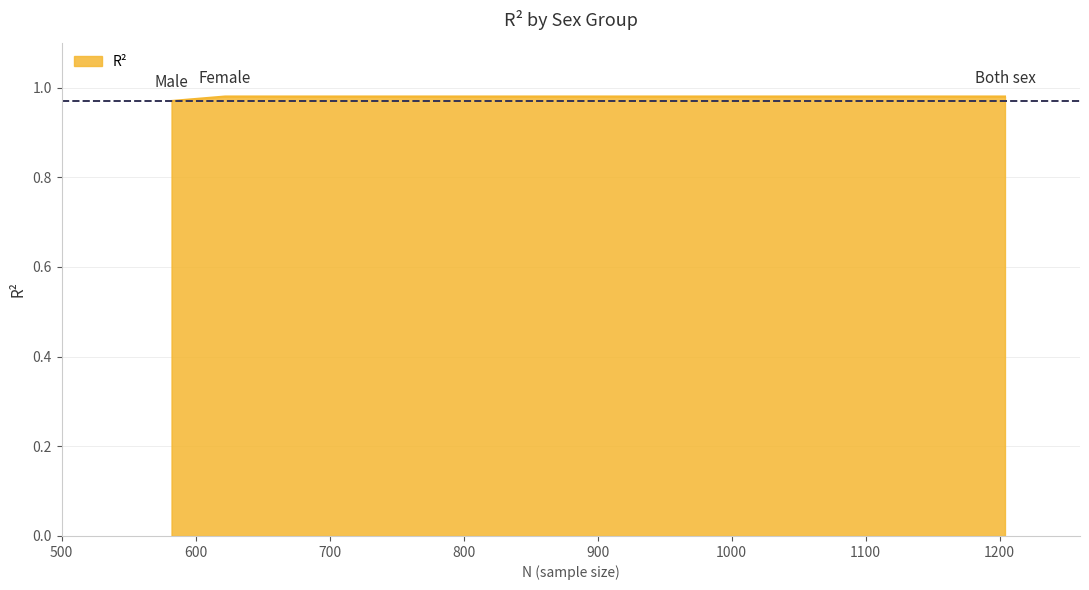

Count the values in the range 0 to 1.

3